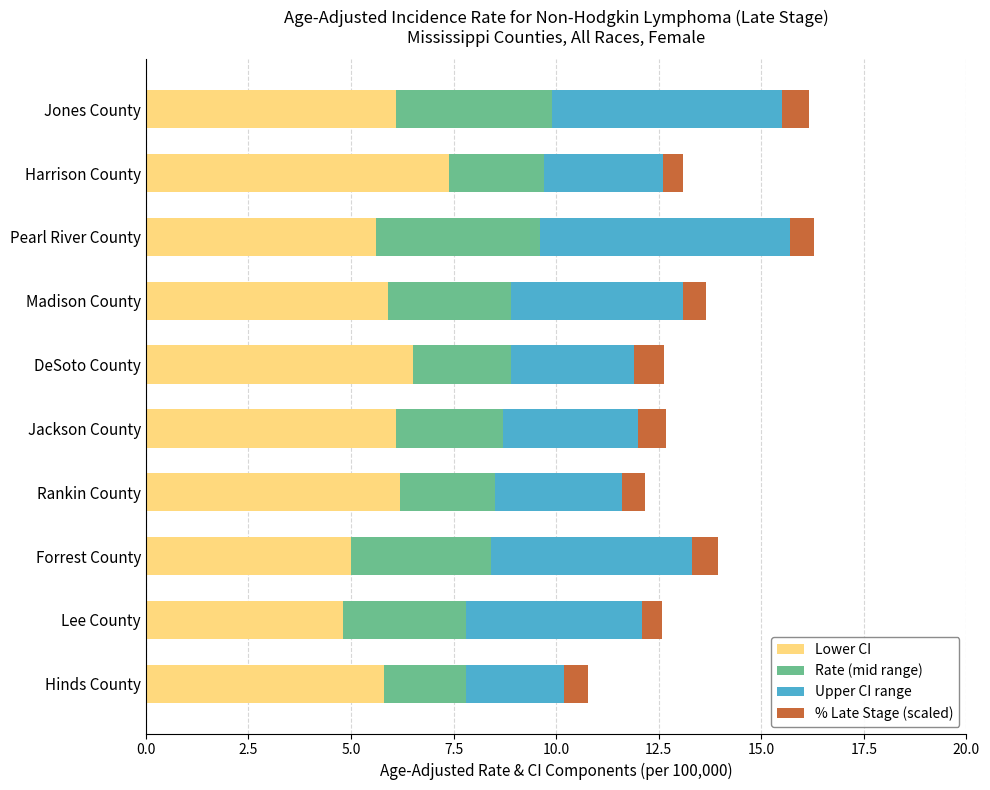

What is the maximum value for Lower CI?

7.4